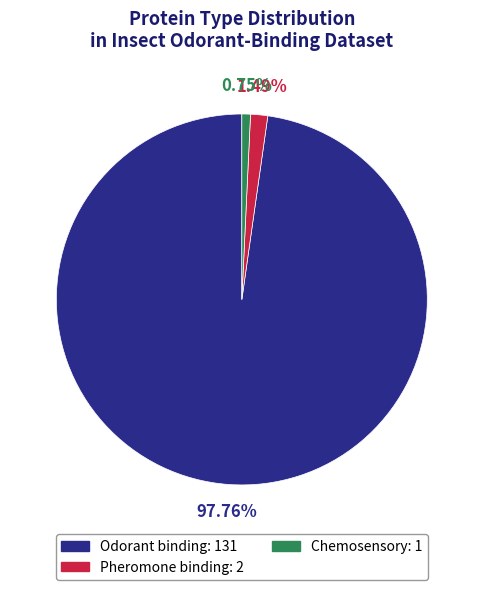

To the nearest percent, what is the average slice percentage?

33%